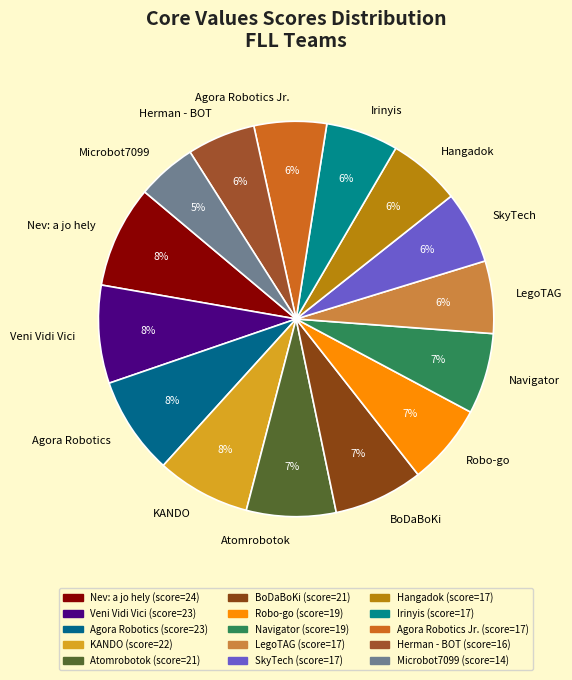

The KANDO slice represents 14% of the pie. True or false?

False